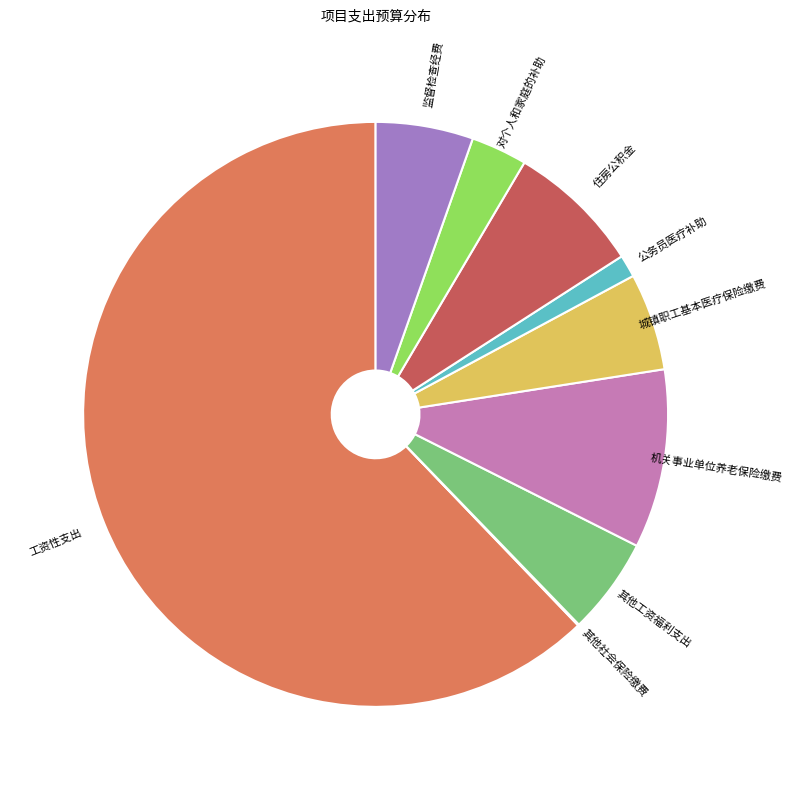

Approximately how many times larger is the value at 对个人和家庭的补助 compared to 住房公积金?

0.4